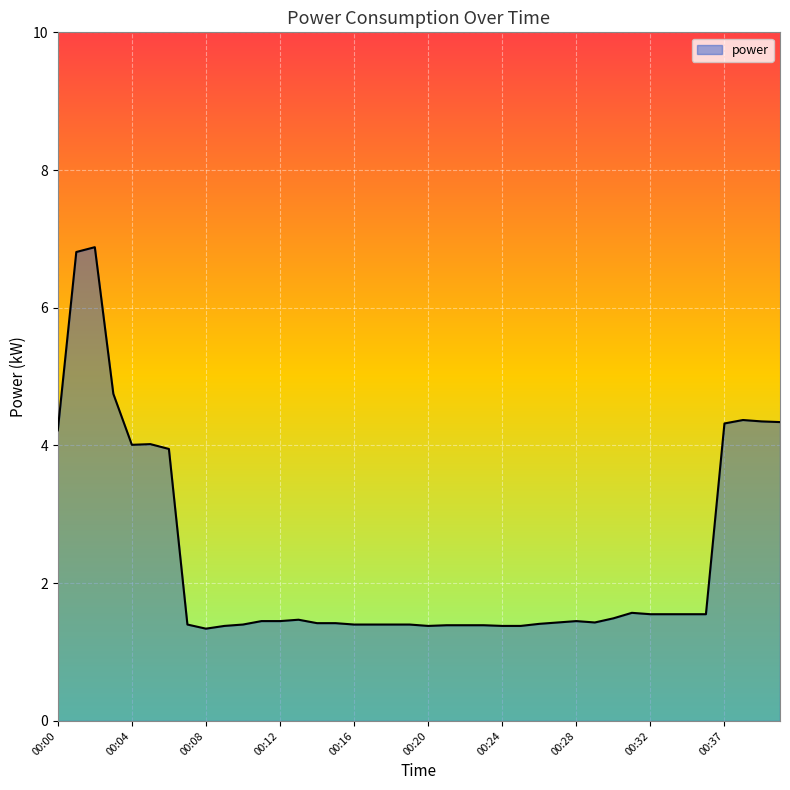

Does the chart display data point markers on the line(s)?

No